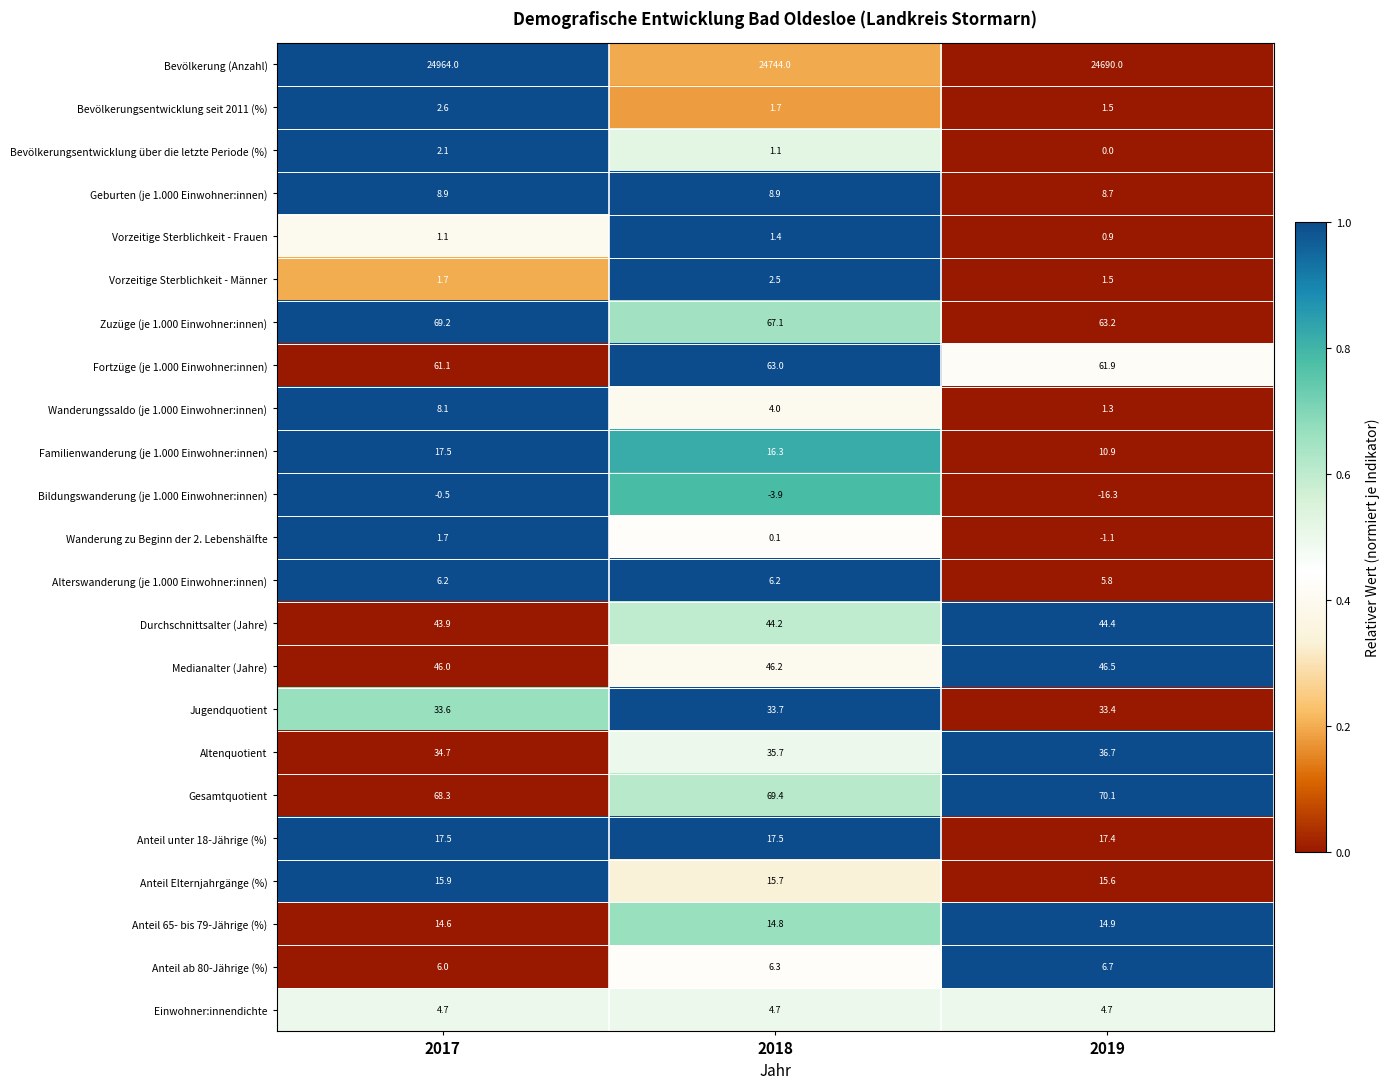

Where does the Wanderungssaldo (je 1.000 Einwohner:innen) series first go above 4?

2017